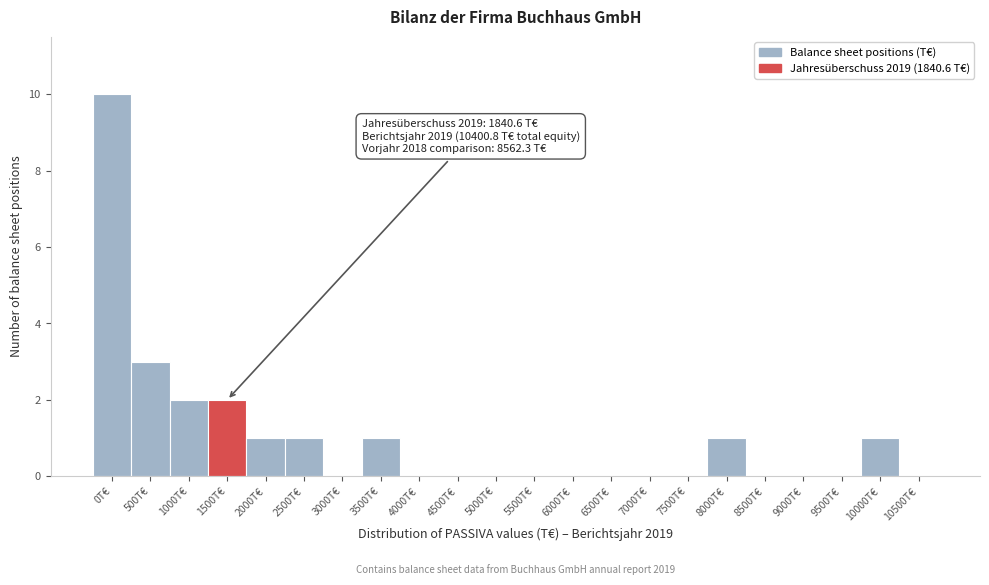

Reading left to right, list all the values displayed in this chart.

0T€=10	500T€=3	1000T€=2	1500T€=2	2000T€=1	2500T€=1	3000T€=0	3500T€=1	4000T€=0	4500T€=0	5000T€=0	5500T€=0	6000T€=0	6500T€=0	7000T€=0	7500T€=0	8000T€=1	8500T€=0	9000T€=0	9500T€=0	10000T€=1	10500T€=0